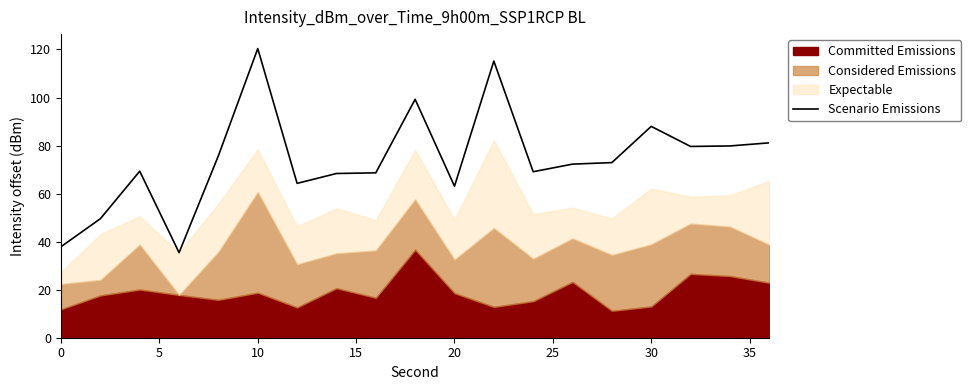

What is the maximum value for Scenario Emissions?

120.4